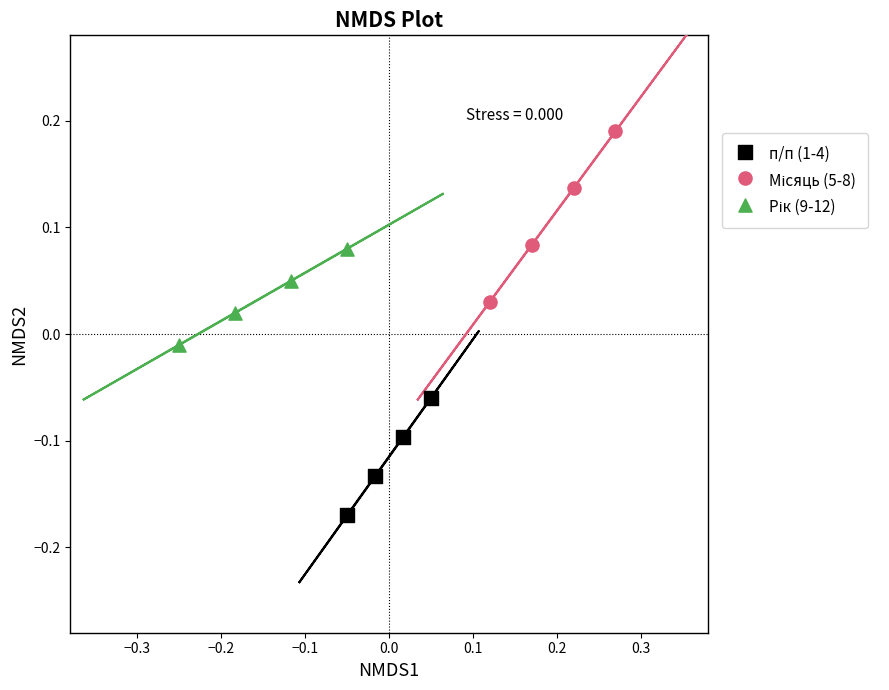

Which series contains the lowest Y value?

п/п (1-4)